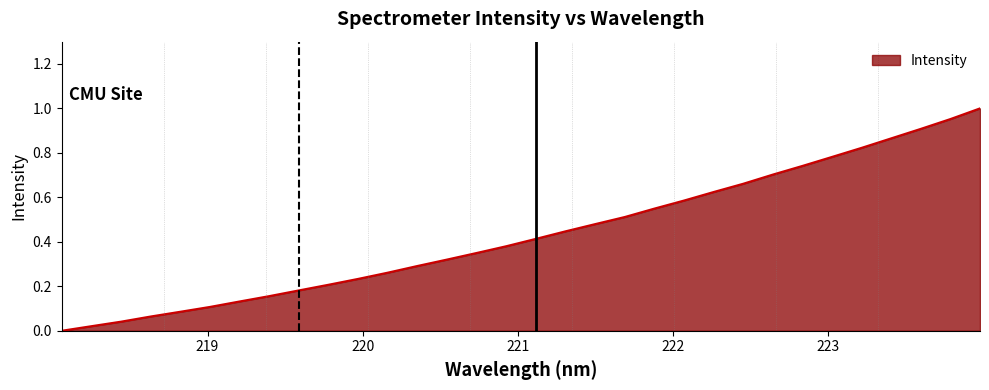

What is the average value?

0.4